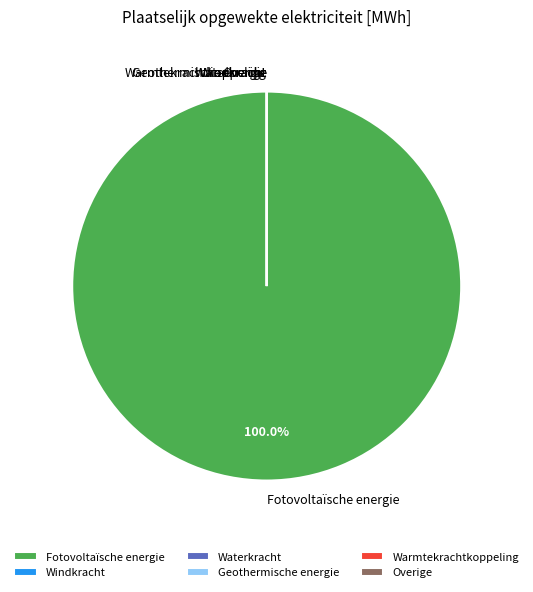

What percentage is NOT represented by Overige?

100.0%